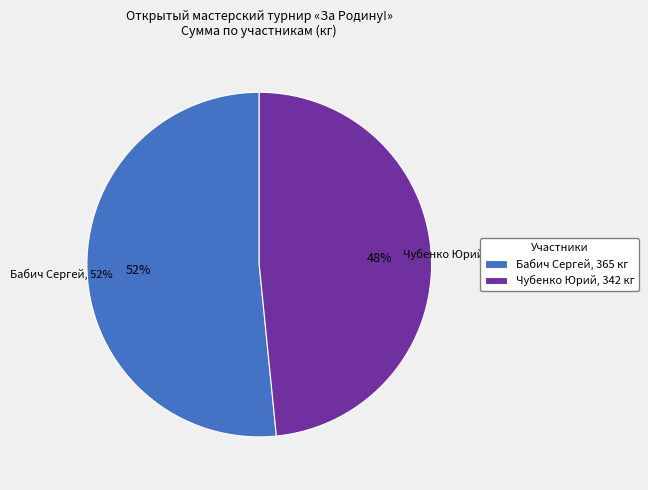

To the nearest percent, what percentage of the pie is Чубенко Юрий?

48%